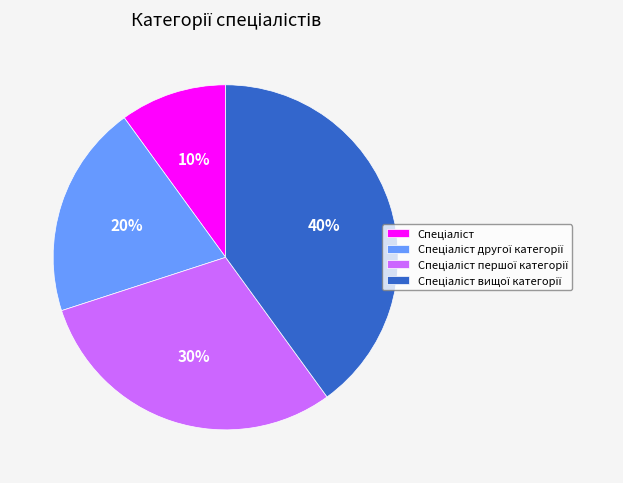

Is there any slice that represents more than half of the pie?

No